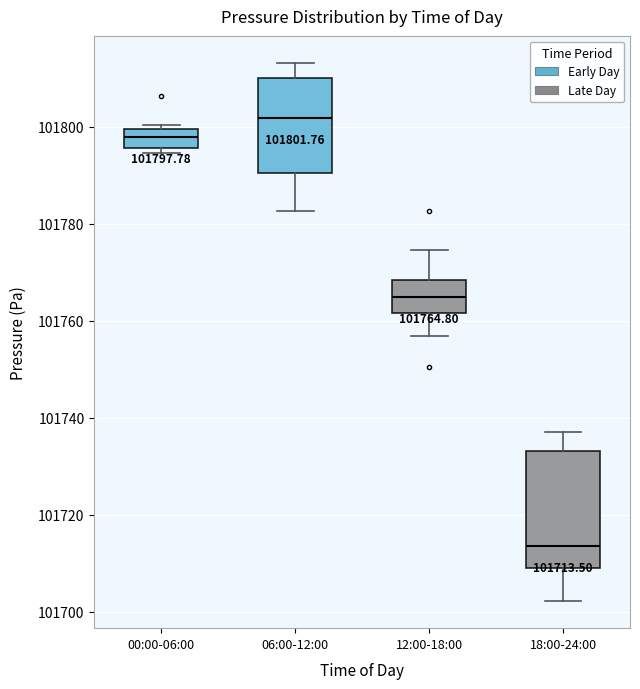

Which box is the tallest, from its lower edge to its upper edge?

18:00-24:00